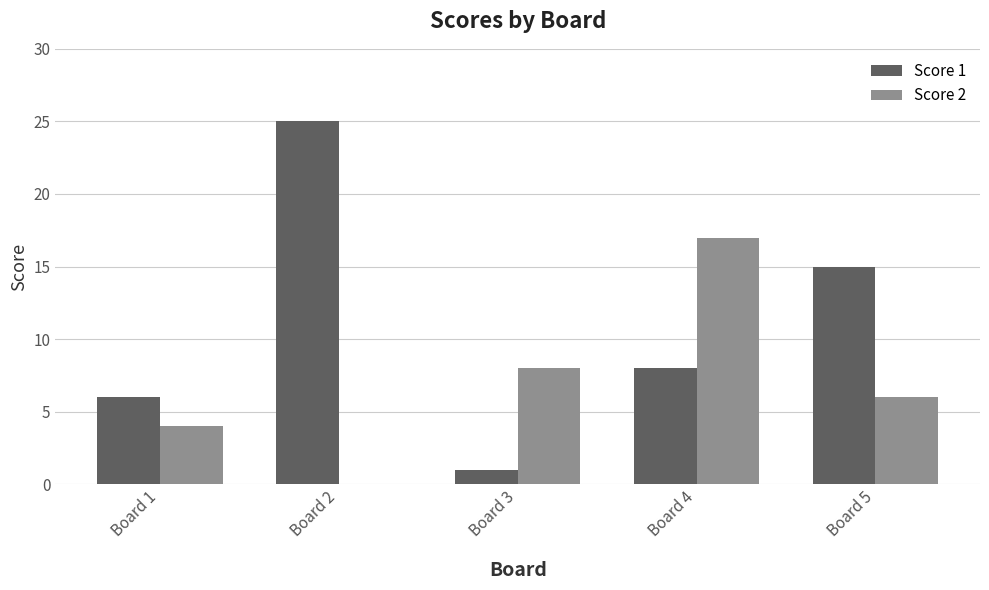

What is the sum of all Score 2 values?

35